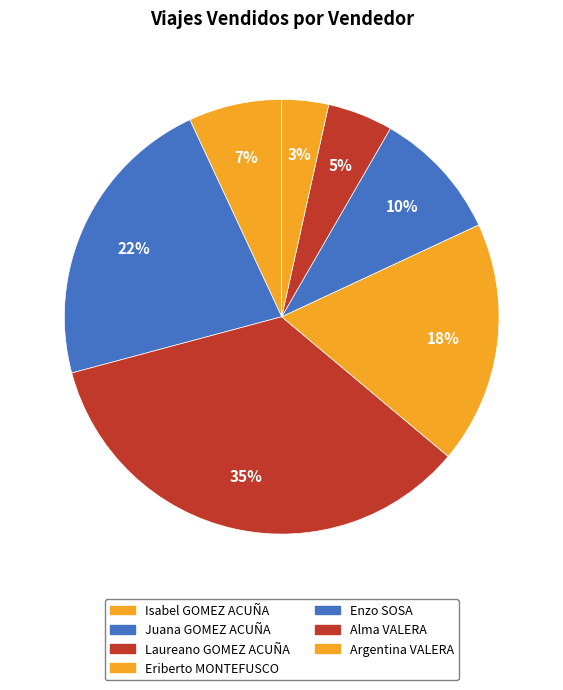

Rank the categories by value from lowest to highest.

Argentina VALERA, Alma VALERA, Isabel GOMEZ ACUÑA, Enzo SOSA, Eriberto MONTEFUSCO, Juana GOMEZ ACUÑA, Laureano GOMEZ ACUÑA